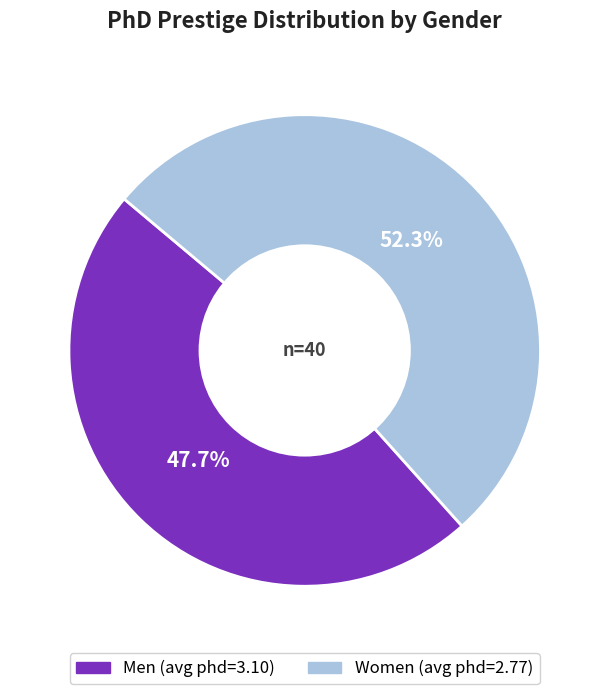

Which slice represents more than half of the pie?

Women